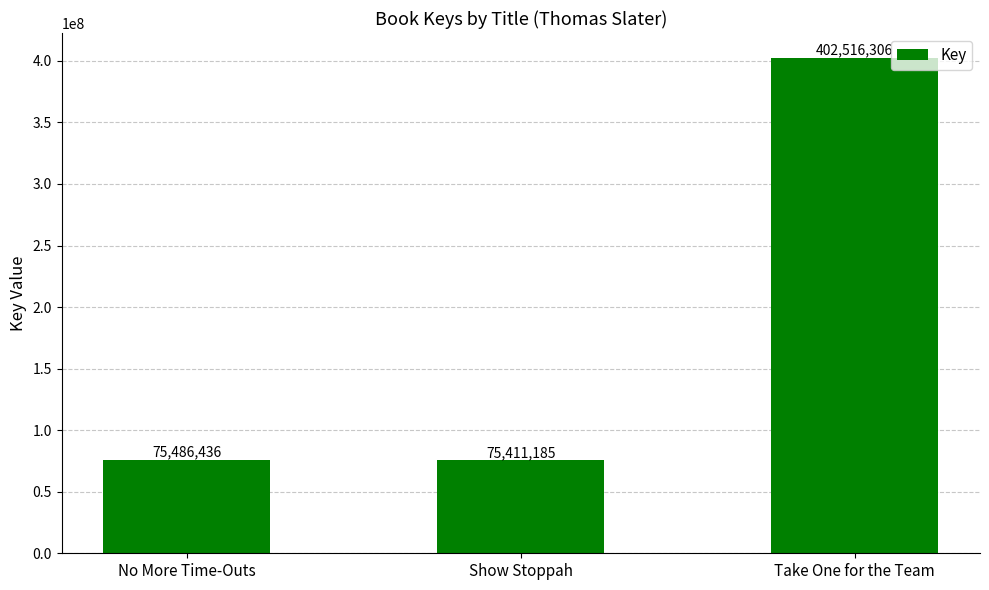

Approximately how many times larger is the value at Show Stoppah compared to Take One for the Team?

0.2